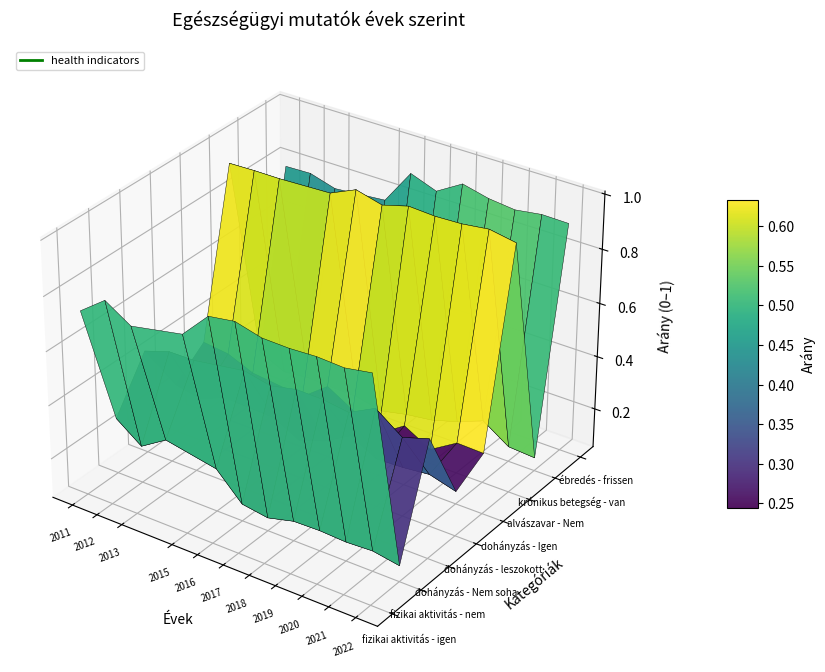

How many fizikai aktivitás - igen values are between 0 and 1?

11